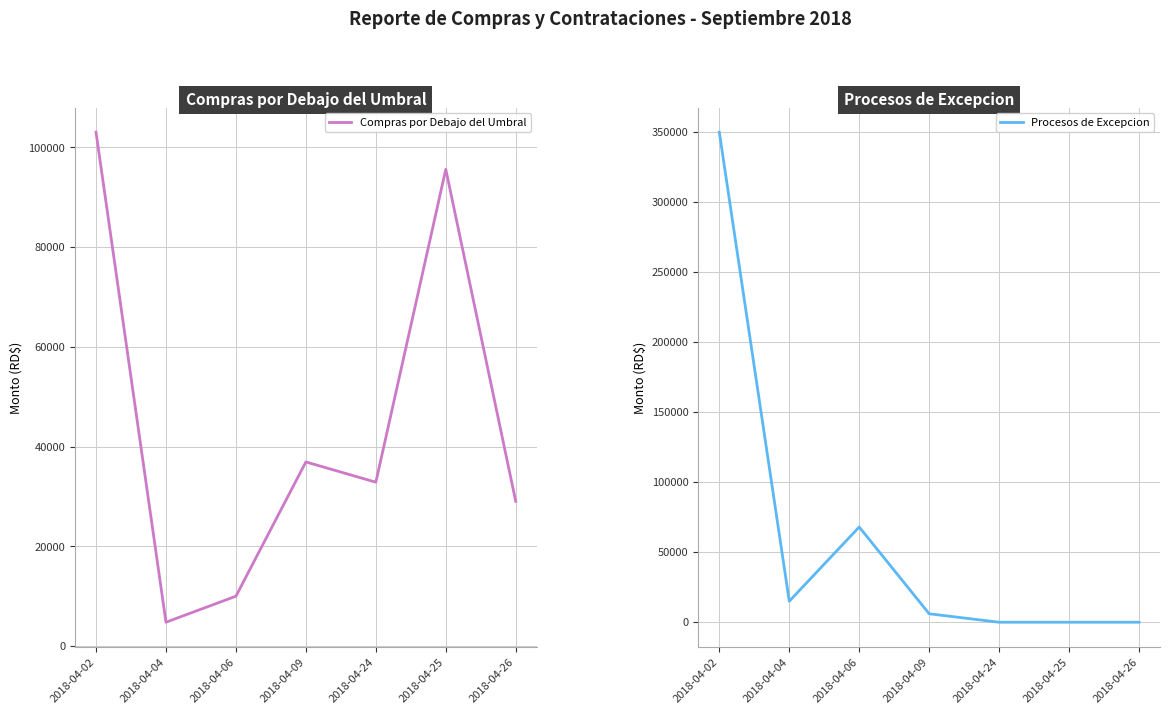

Is the value of Procesos de Excepcion at 2018-04-24 greater than the value of Compras por Debajo del Umbral at 2018-04-09?

No